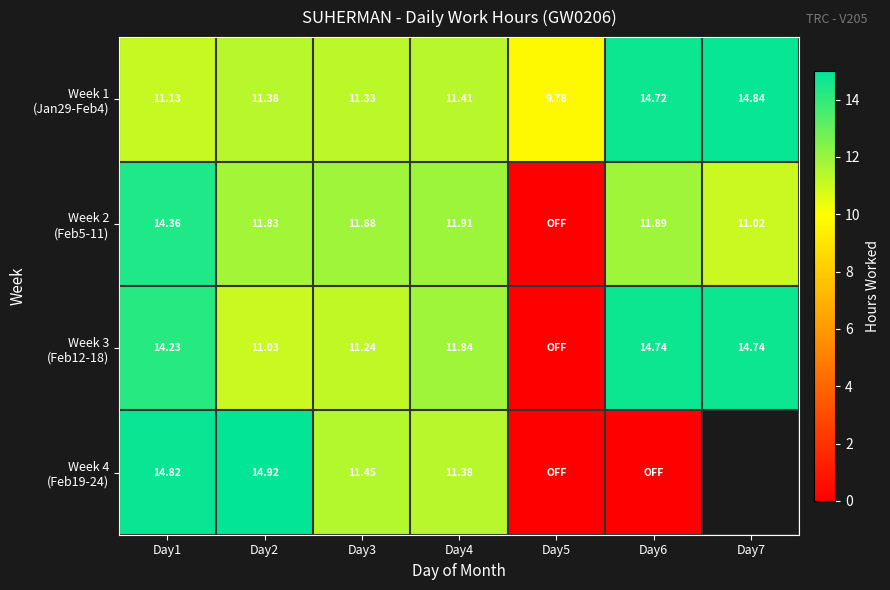

Which series has the largest total across all categories?

Week 1 (Jan29-Feb4)